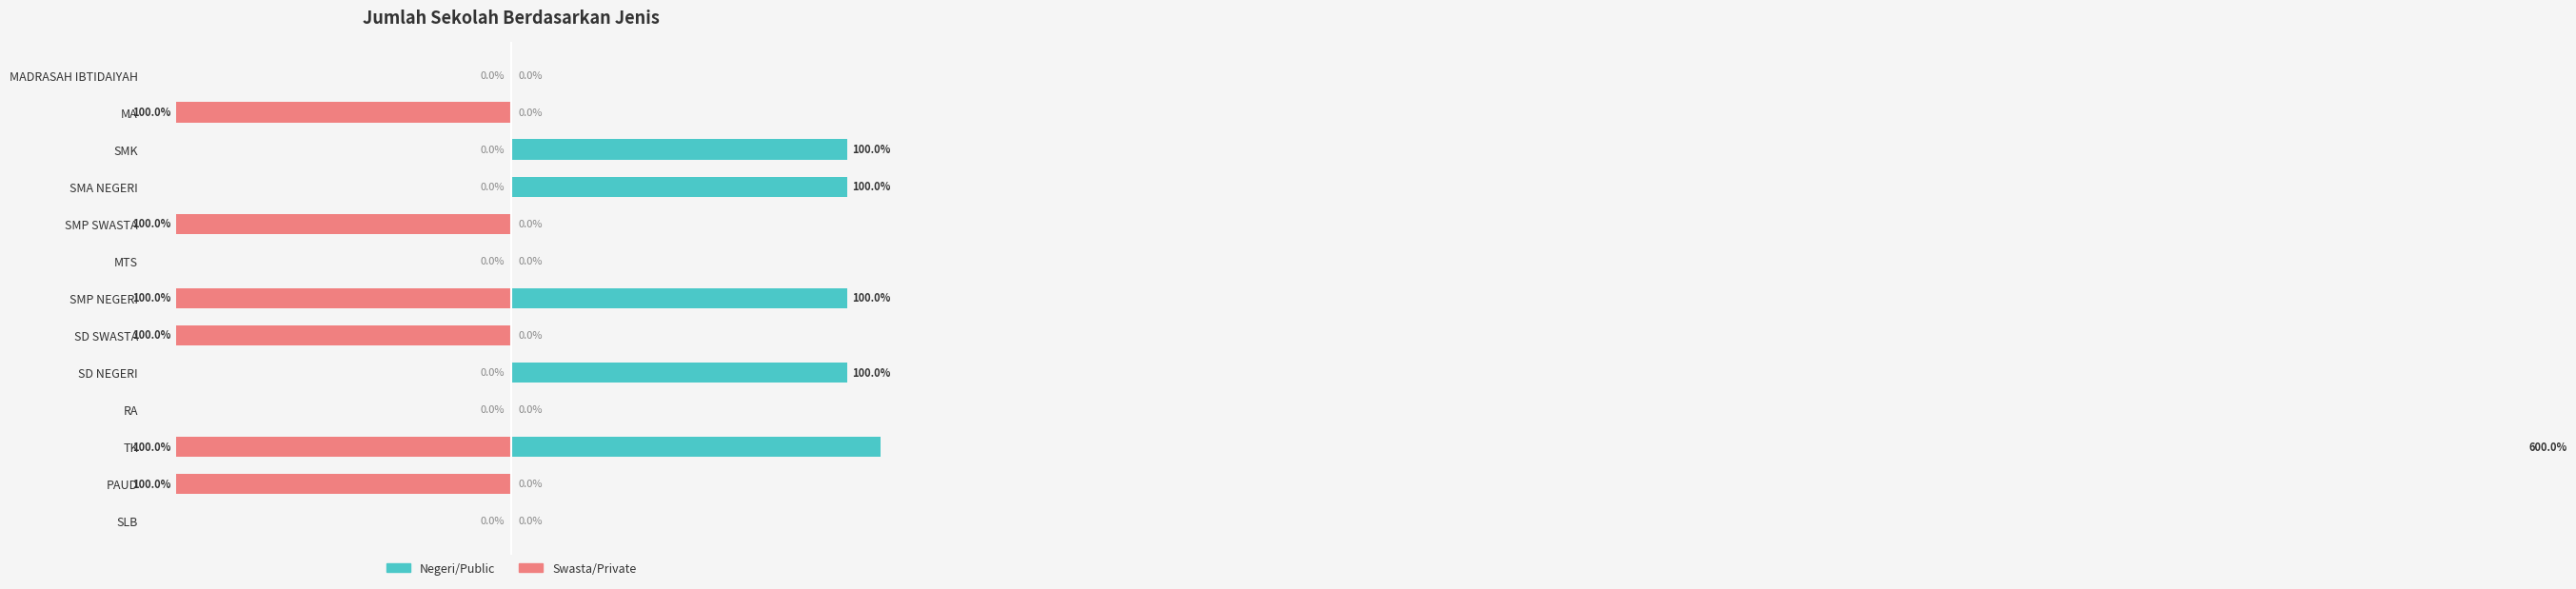

What is the difference between the highest and lowest values at PAUD?

100